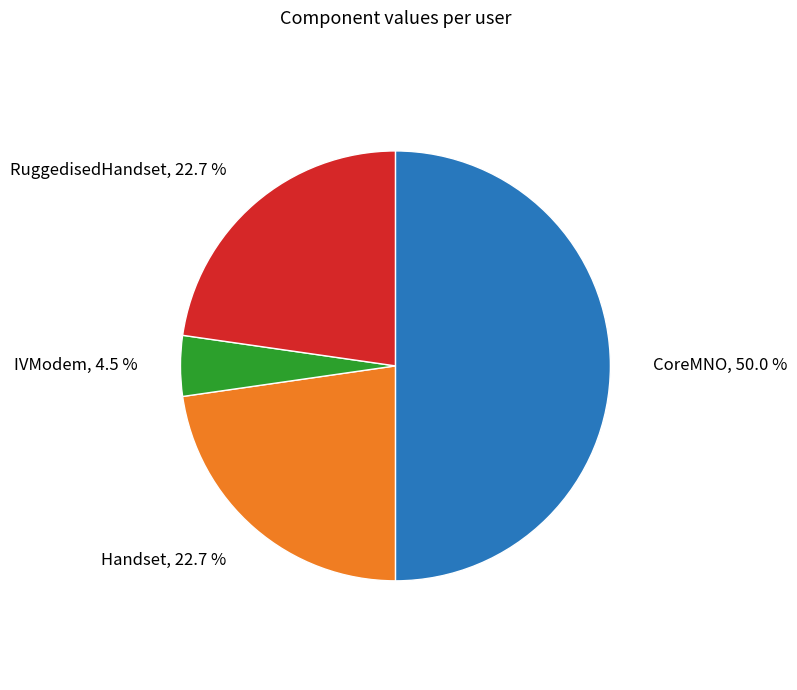

Between RuggedisedHandset and CoreMNO, which is larger?

CoreMNO